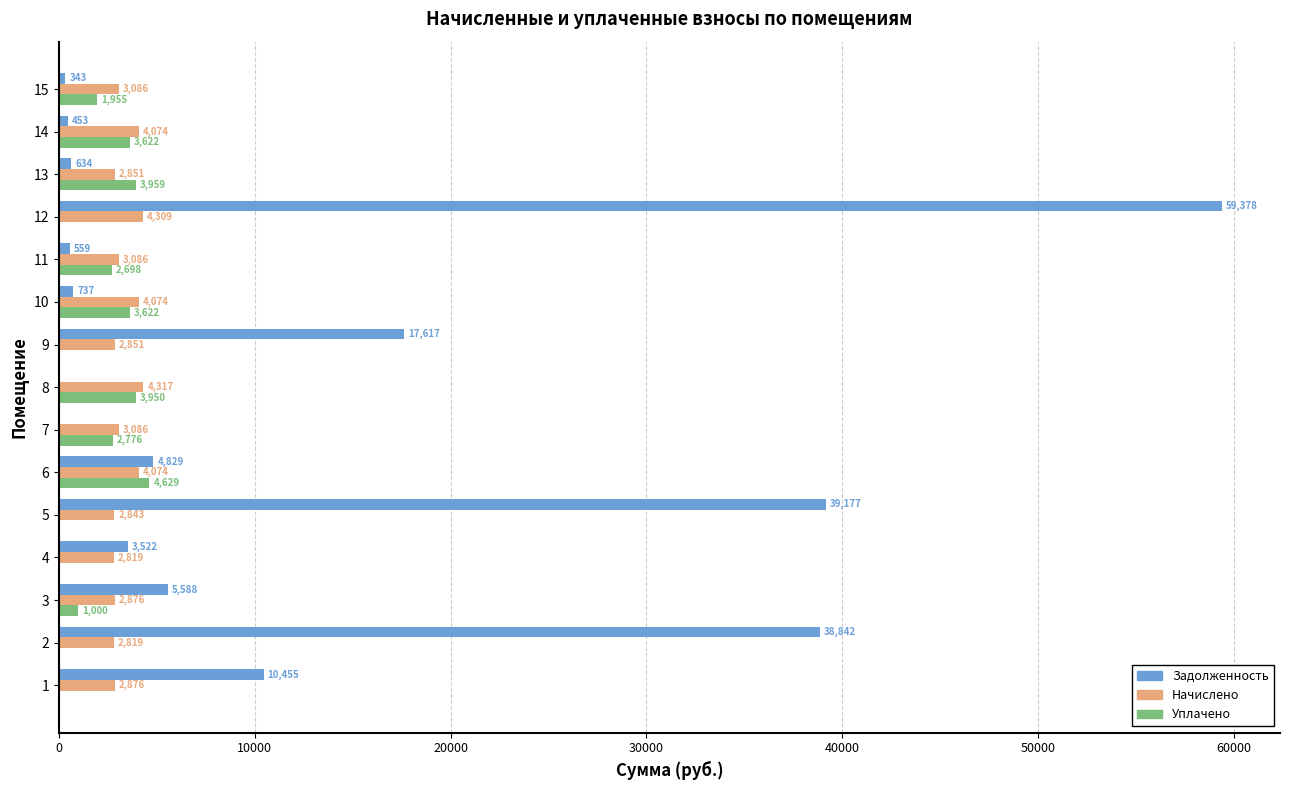

What is the maximum value shown in the chart?

59377.8